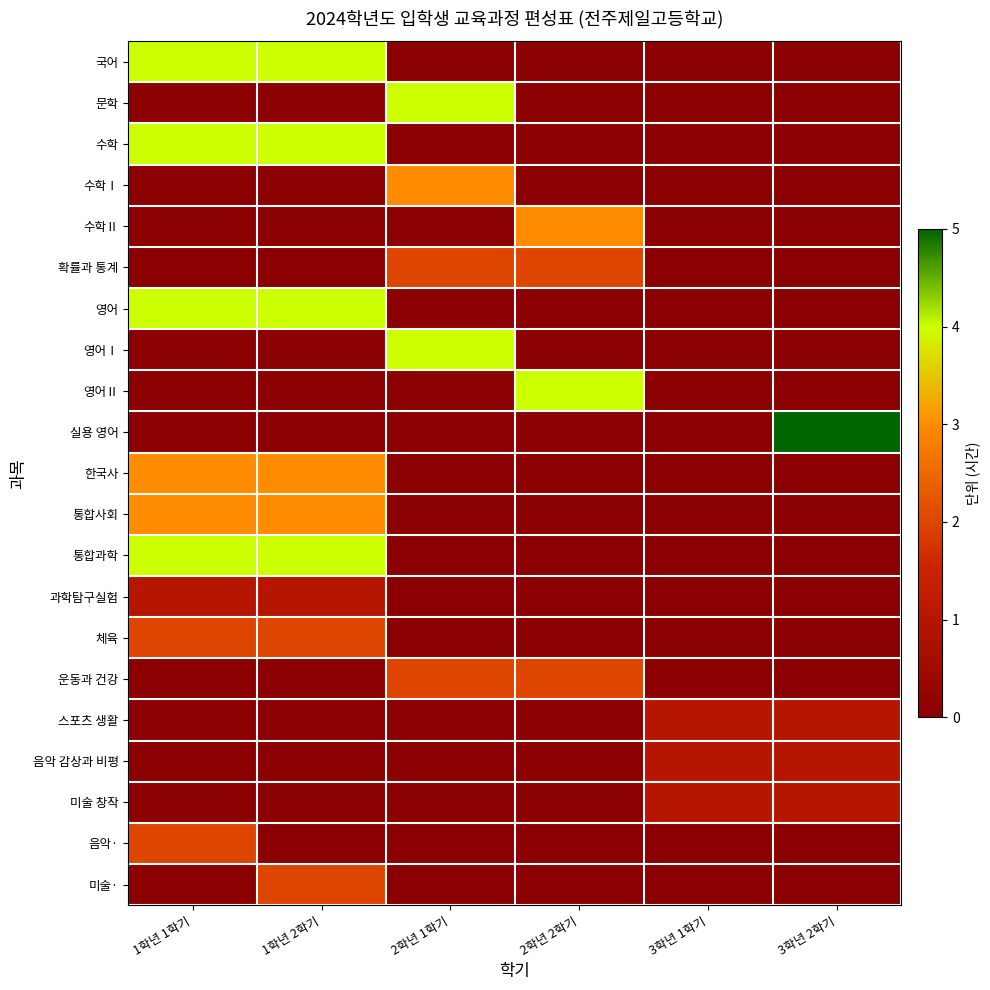

At which category does the chart reach its peak across all series?

3학년 2학기